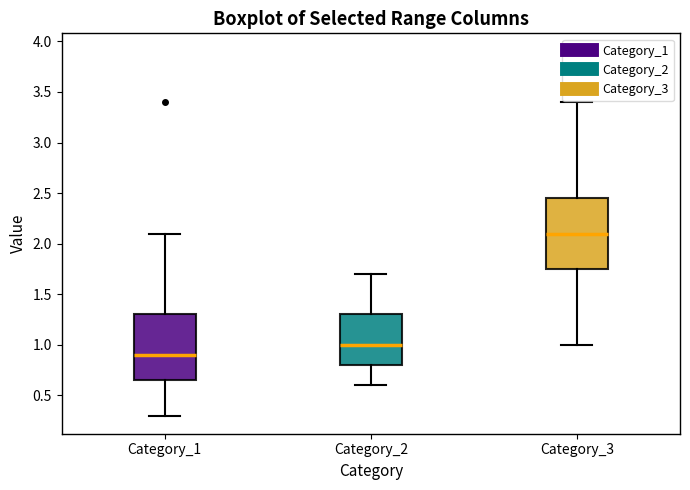

Reading left to right, read every box against the y-axis: the position of its median line, the range the box covers, and the ends of its whiskers. The values are not printed on the chart, so give them approximately, as read against the axis.

Category_1: median 0.90, box 0.65 to 1.30, whiskers 0.30 to 2.10
Category_2: median 1.00, box 0.80 to 1.30, whiskers 0.60 to 1.70
Category_3: median 2.10, box 1.75 to 2.45, whiskers 1.00 to 3.40